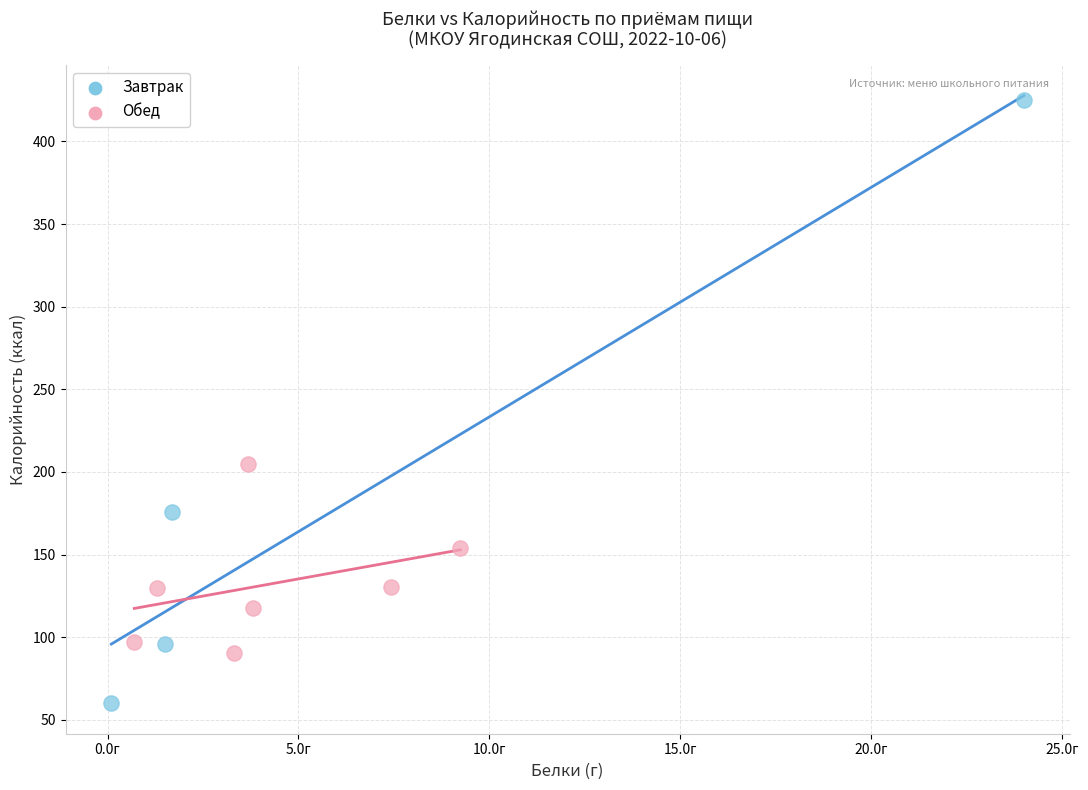

Which series reaches the maximum Y coordinate?

Завтрак